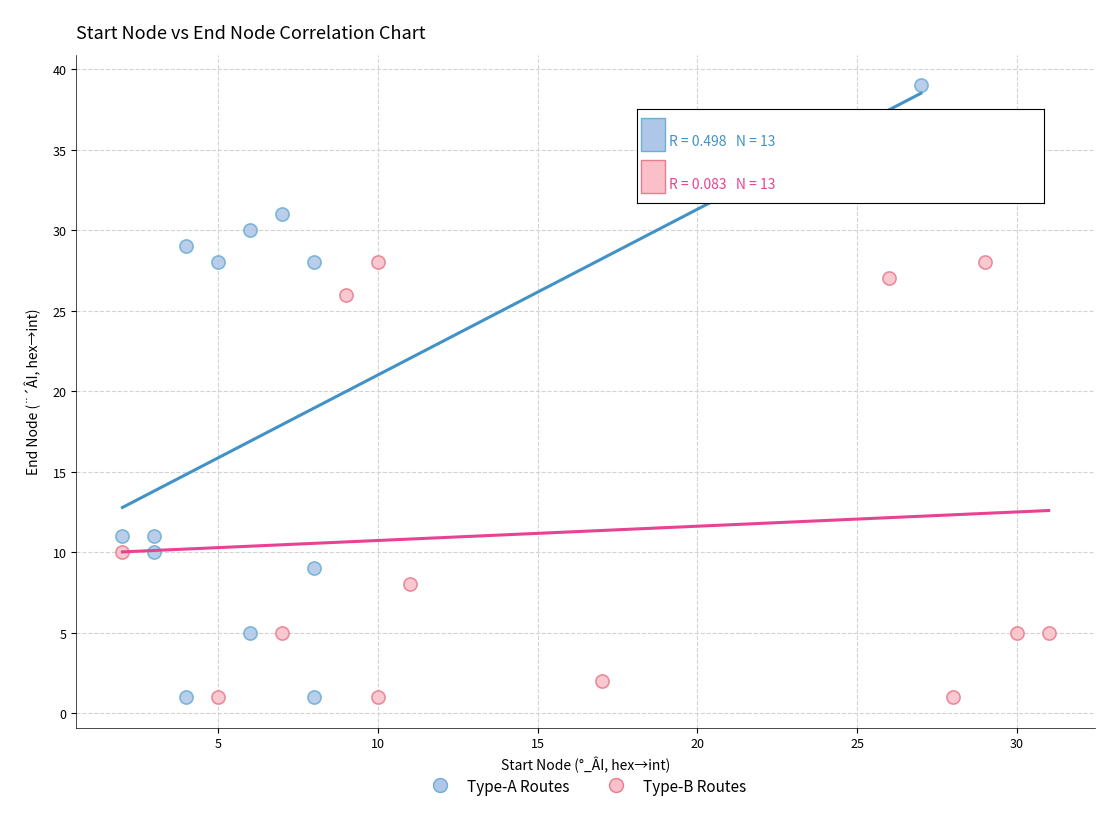

What are all the series names shown in the legend?

Type-A Routes, Type-B Routes